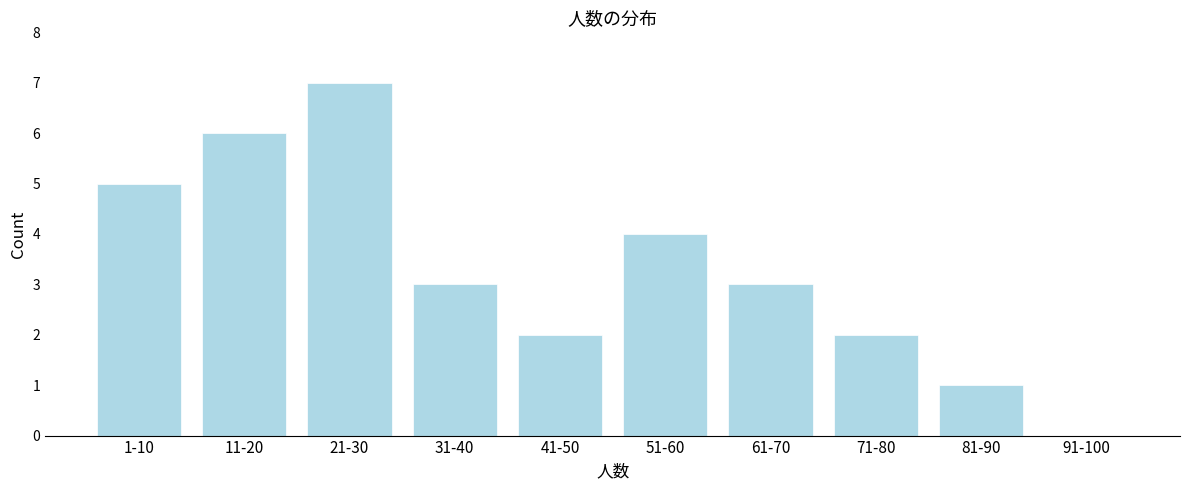

Reading left to right, extract all data points from this chart.

1-10=5	11-20=6	21-30=7	31-40=3	41-50=2	51-60=4	61-70=3	71-80=2	81-90=1	91-100=0